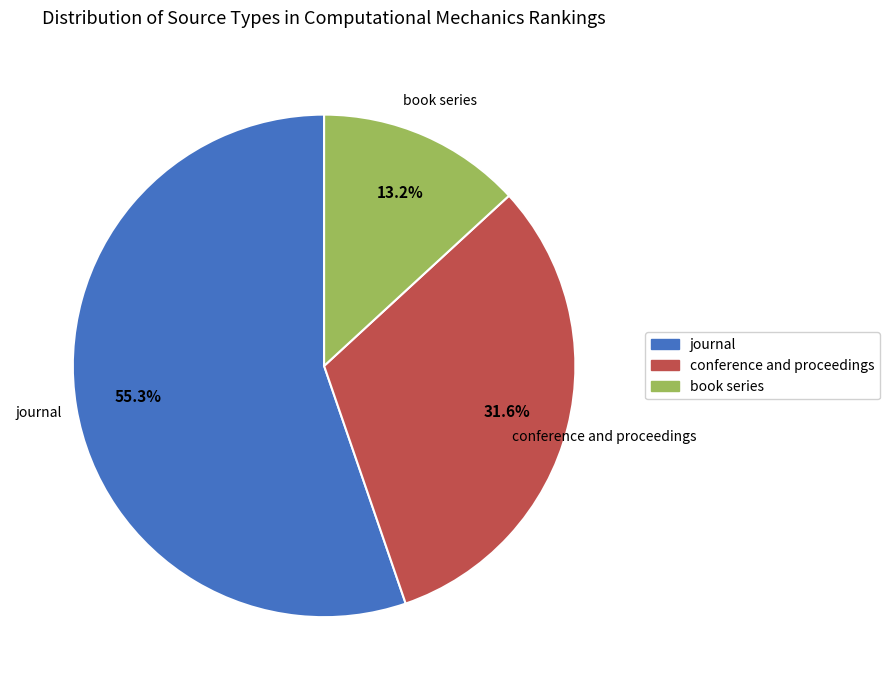

To the nearest percent, what is the difference between the largest and smallest slice percentages?

42%